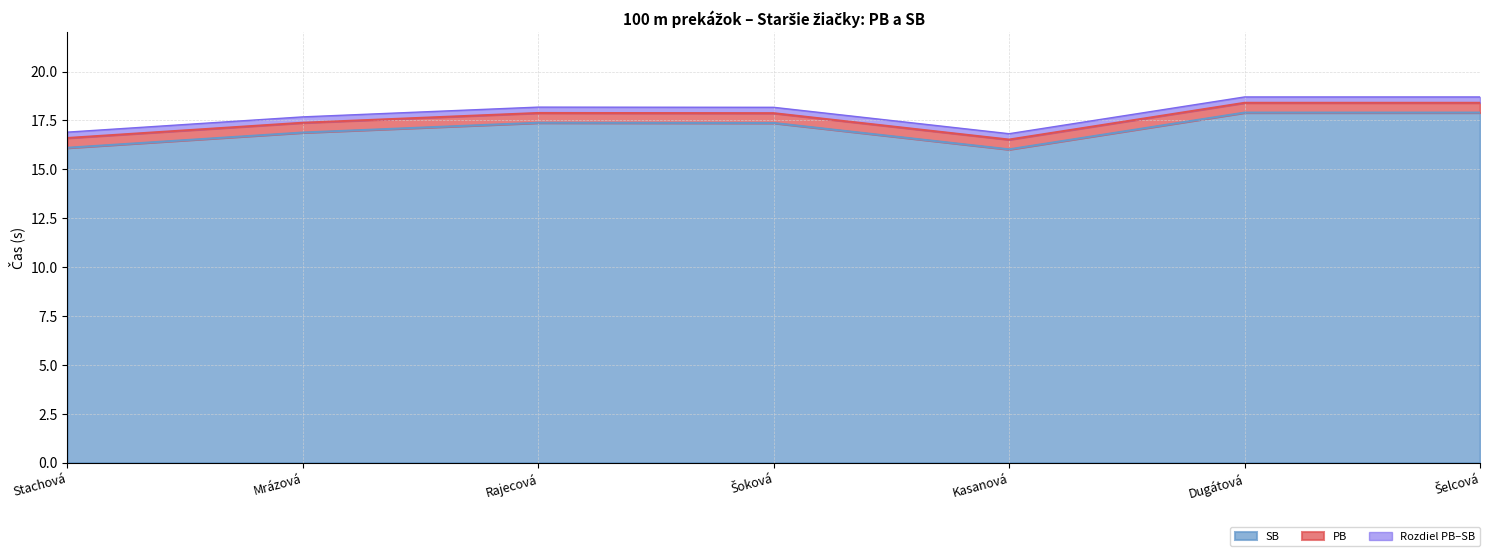

What is the average value of the SB series?

17.1